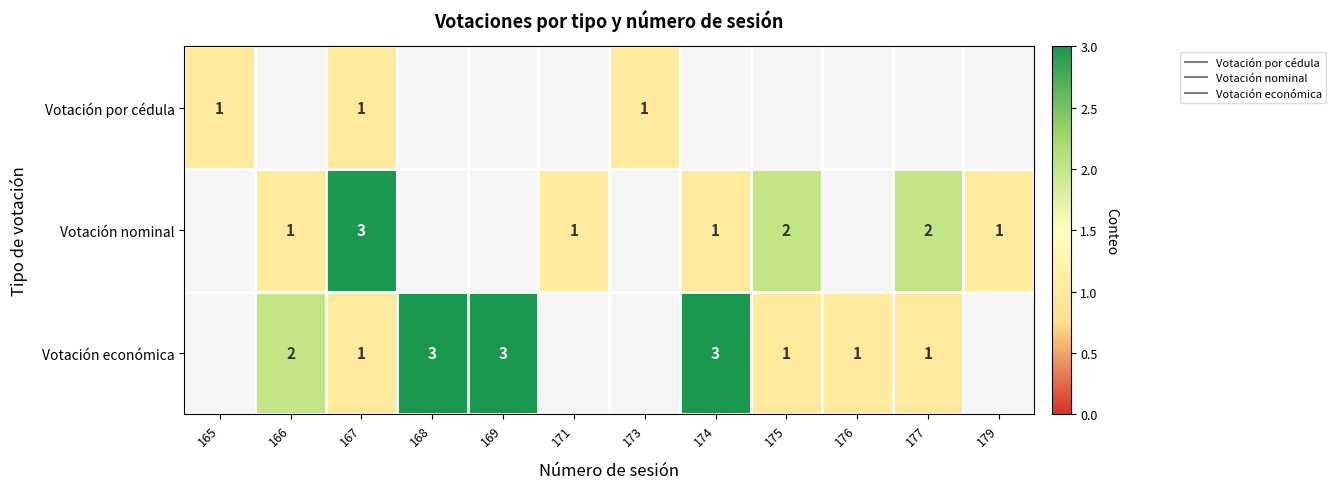

At how many categories does at least one series exceed 2?

4